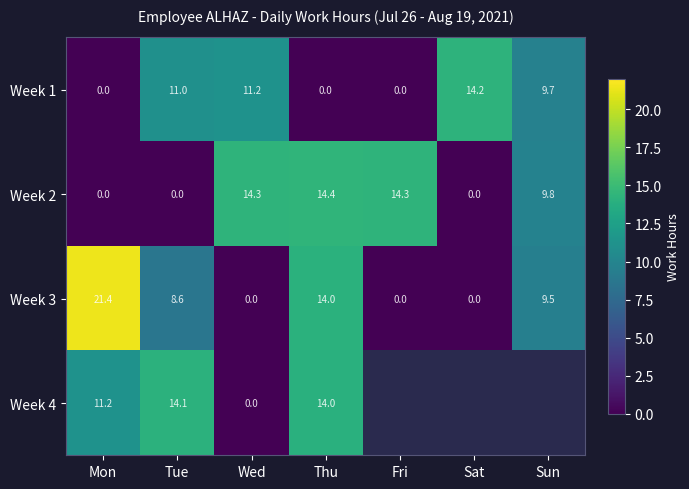

What is the difference between the Week 1 values at Thu and Tue?

11.0